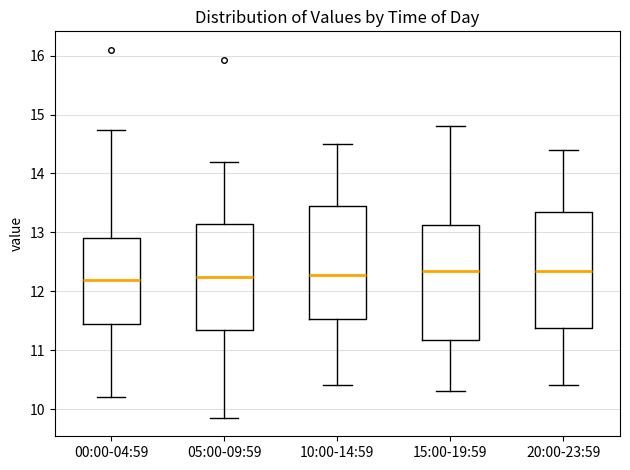

Where is the upper edge of the box for 05:00-09:59 on the y-axis? The values are not printed on the chart, so give them approximately, as read against the axis.

13.1